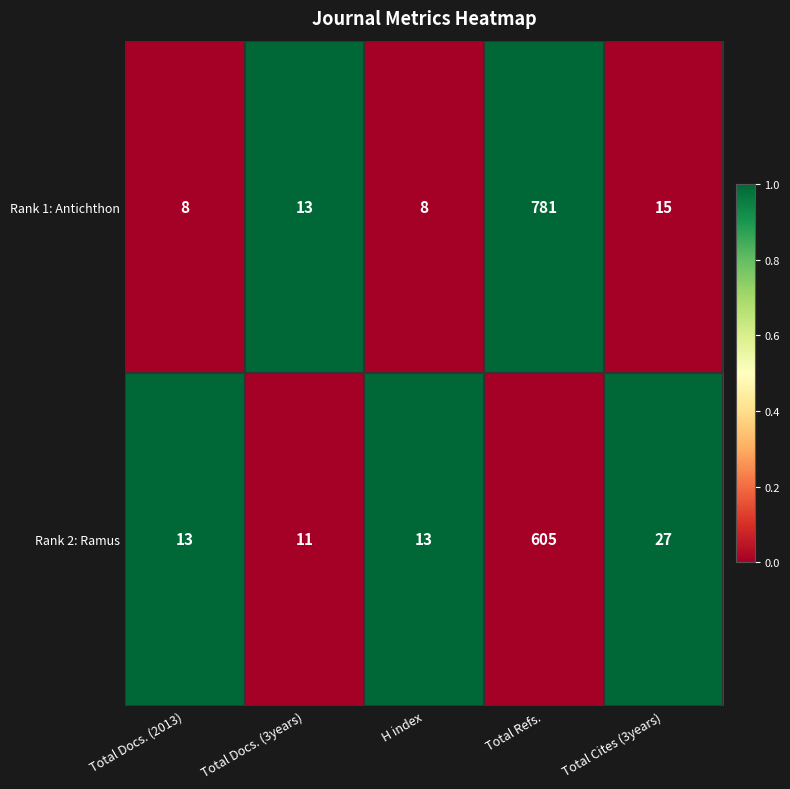

Reading left to right, extract all data points from this chart.

Rank 1: Antichthon: Total Docs. (2013)=8	Total Docs. (3years)=13	H index=8	Total Refs.=781	Total Cites (3years)=15
Rank 2: Ramus: Total Docs. (2013)=13	Total Docs. (3years)=11	H index=13	Total Refs.=605	Total Cites (3years)=27